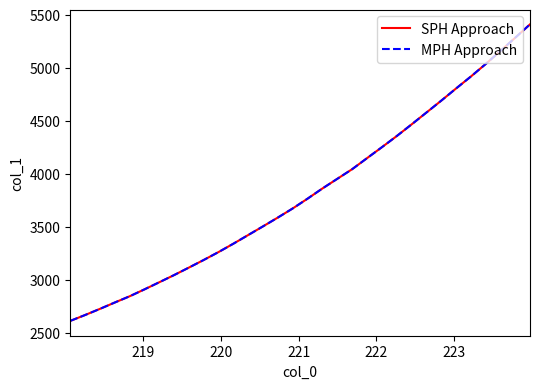

Does the chart display data point markers on the line(s)?

No